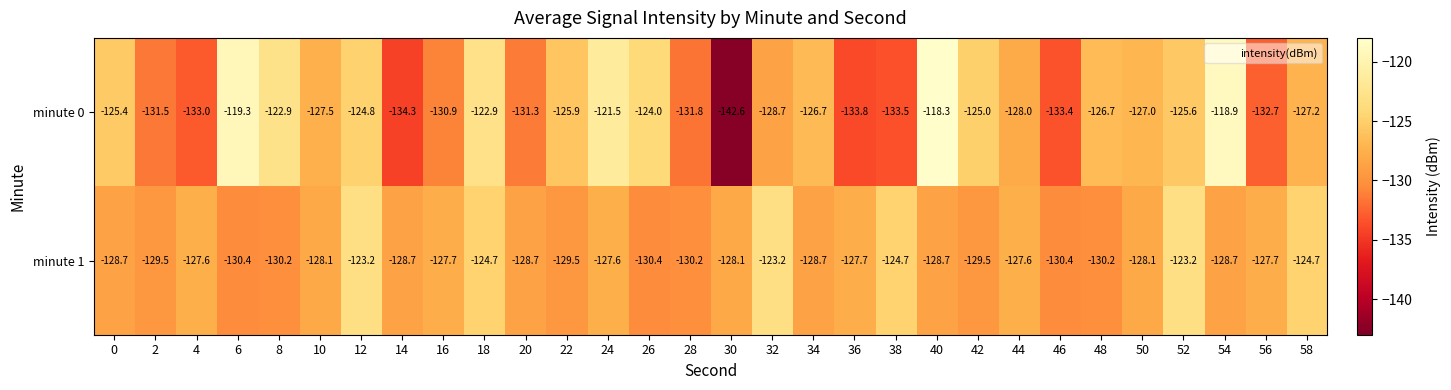

At which label does minute 1 first exceed -128?

4